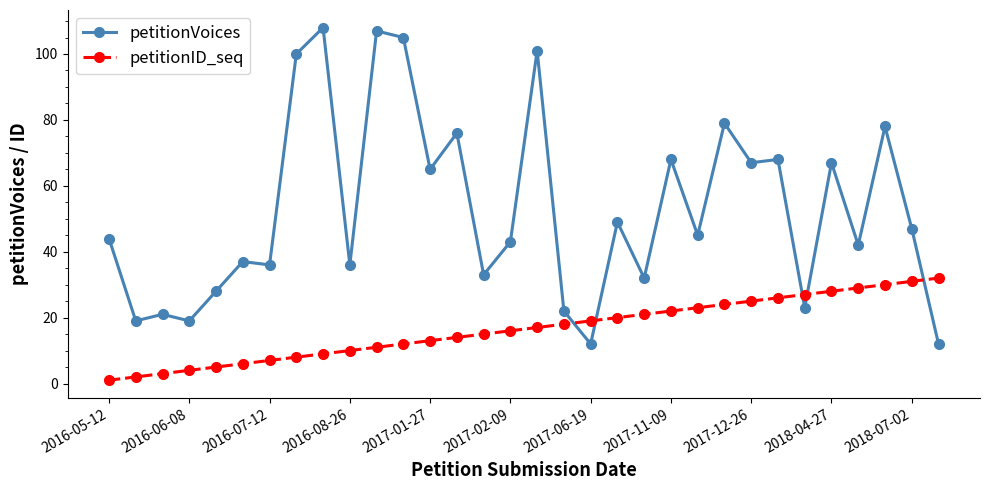

What is the sum of all petitionVoices values?

1689